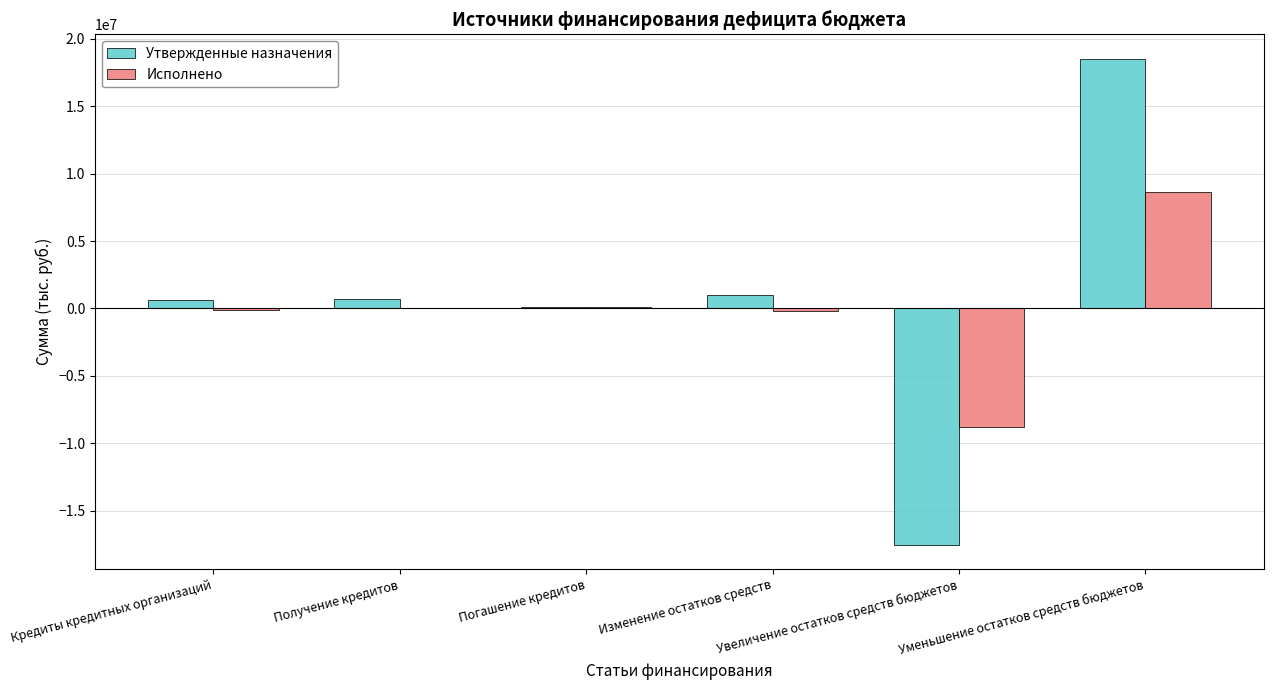

Which series has the largest total across all categories?

Утвержденные назначения